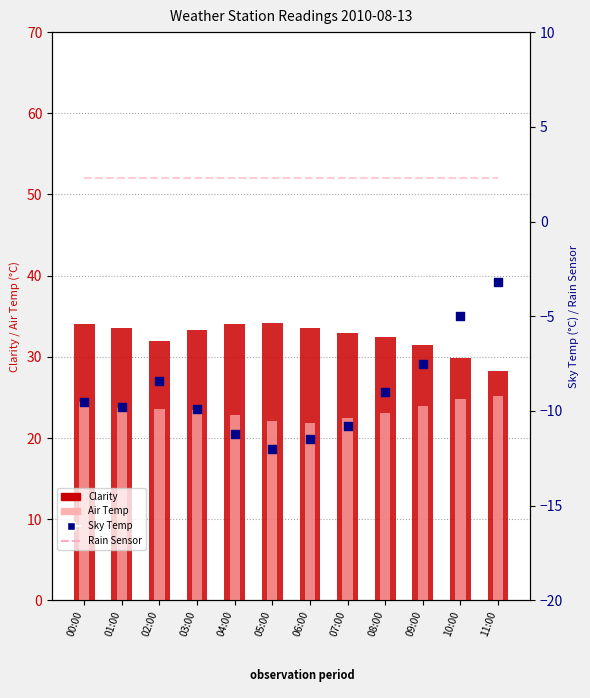

Which series reaches the maximum Y coordinate?

Clarity